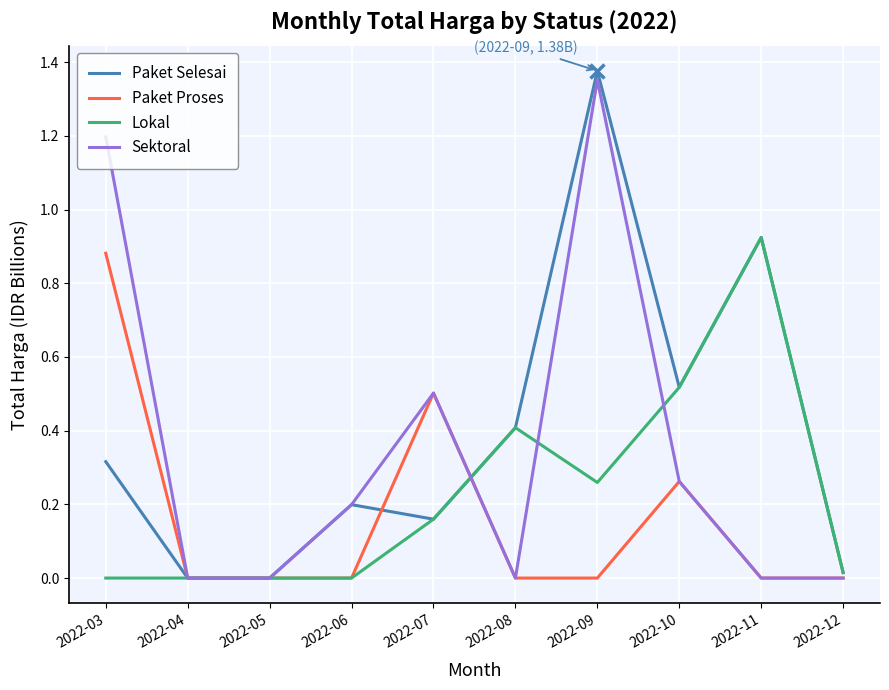

At which category is the sum across all series the highest?

2022-09